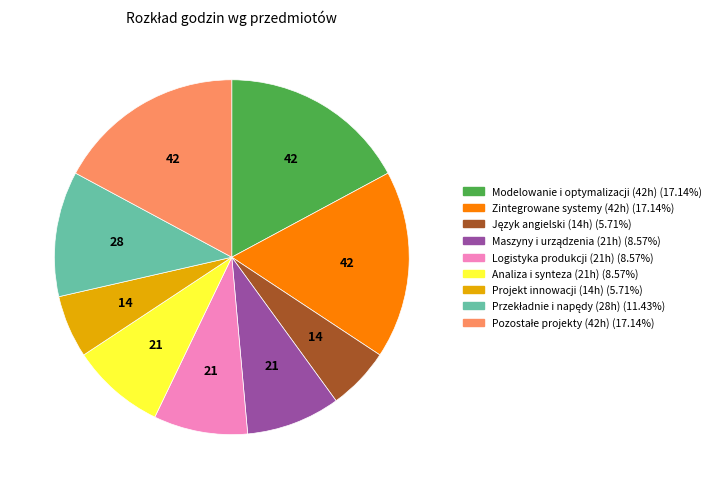

Is there a majority slice in this chart?

No